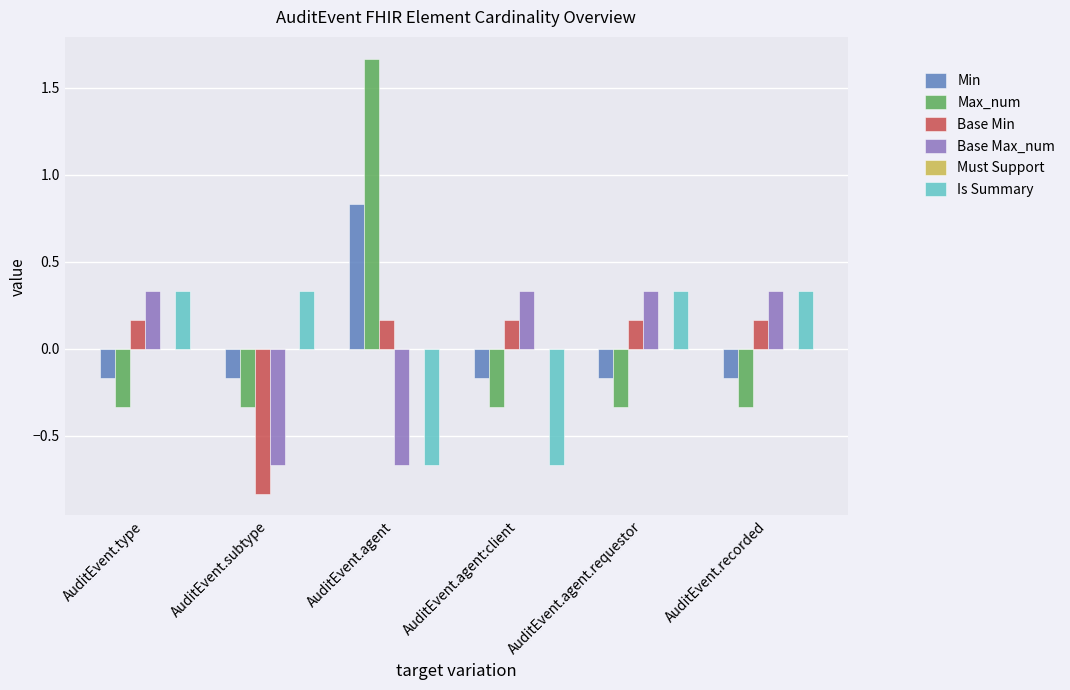

At which label does Base Min first exceed 0?

AuditEvent.type